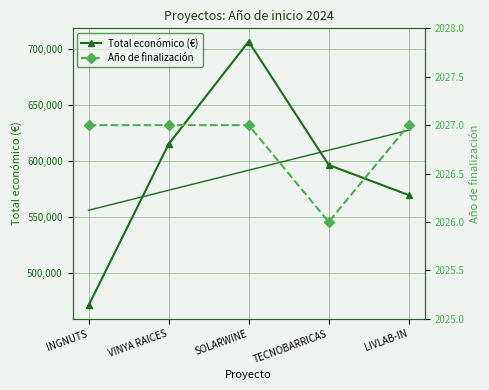

Which series has the widest spread of values?

Total económico